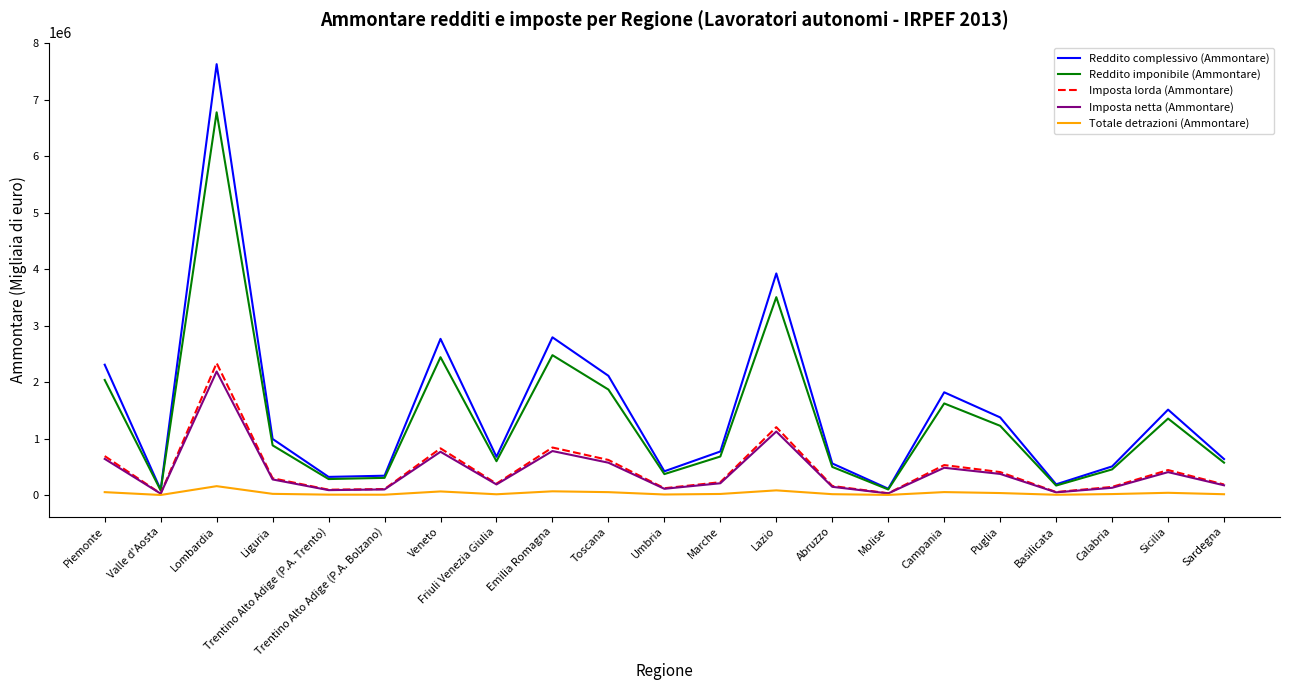

Rank the series by their maximum value, from lowest to highest.

Totale detrazioni (Ammontare), Imposta netta (Ammontare), Imposta lorda (Ammontare), Reddito imponibile (Ammontare), Reddito complessivo (Ammontare)